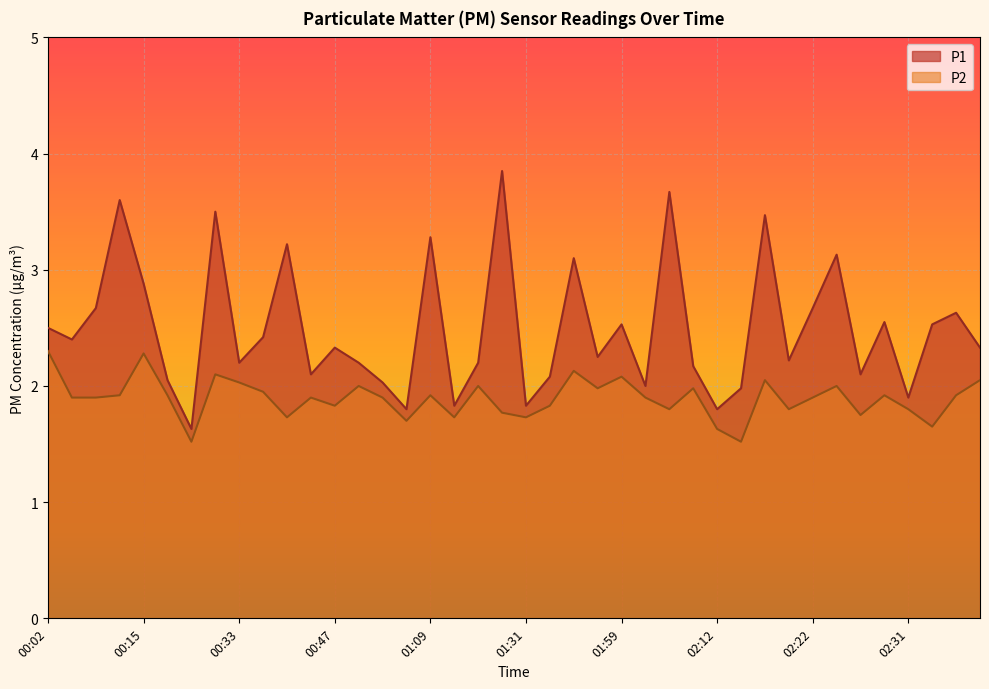

Reading left to right, list all the values displayed in this chart.

P1: 00:02=2.5	00:04=2.4	00:10=2.7	00:13=3.6	00:15=2.9	00:18=2.0	00:21=1.6	00:23=3.5	00:33=2.2	00:36=2.4	00:39=3.2	00:41=2.1	00:47=2.3	00:56=2.2	01:01=2.0	01:07=1.8	01:09=3.3	01:12=1.8	01:15=2.2	01:23=3.9	01:31=1.8	01:37=2.1	01:48=3.1	01:51=2.2	01:59=2.5	02:02=2.0	02:07=3.7	02:09=2.2	02:12=1.8	02:14=2.0	02:17=3.5	02:19=2.2	02:22=2.7	02:24=3.1	02:26=2.1	02:29=2.5	02:31=1.9	02:34=2.5	02:36=2.6	02:39=2.3
P2: 00:02=2.3	00:04=1.9	00:10=1.9	00:13=1.9	00:15=2.3	00:18=1.9	00:21=1.5	00:23=2.1	00:33=2.0	00:36=1.9	00:39=1.7	00:41=1.9	00:47=1.8	00:56=2.0	01:01=1.9	01:07=1.7	01:09=1.9	01:12=1.7	01:15=2.0	01:23=1.8	01:31=1.7	01:37=1.8	01:48=2.1	01:51=2.0	01:59=2.1	02:02=1.9	02:07=1.8	02:09=2.0	02:12=1.6	02:14=1.5	02:17=2.0	02:19=1.8	02:22=1.9	02:24=2.0	02:26=1.8	02:29=1.9	02:31=1.8	02:34=1.6	02:36=1.9	02:39=2.0